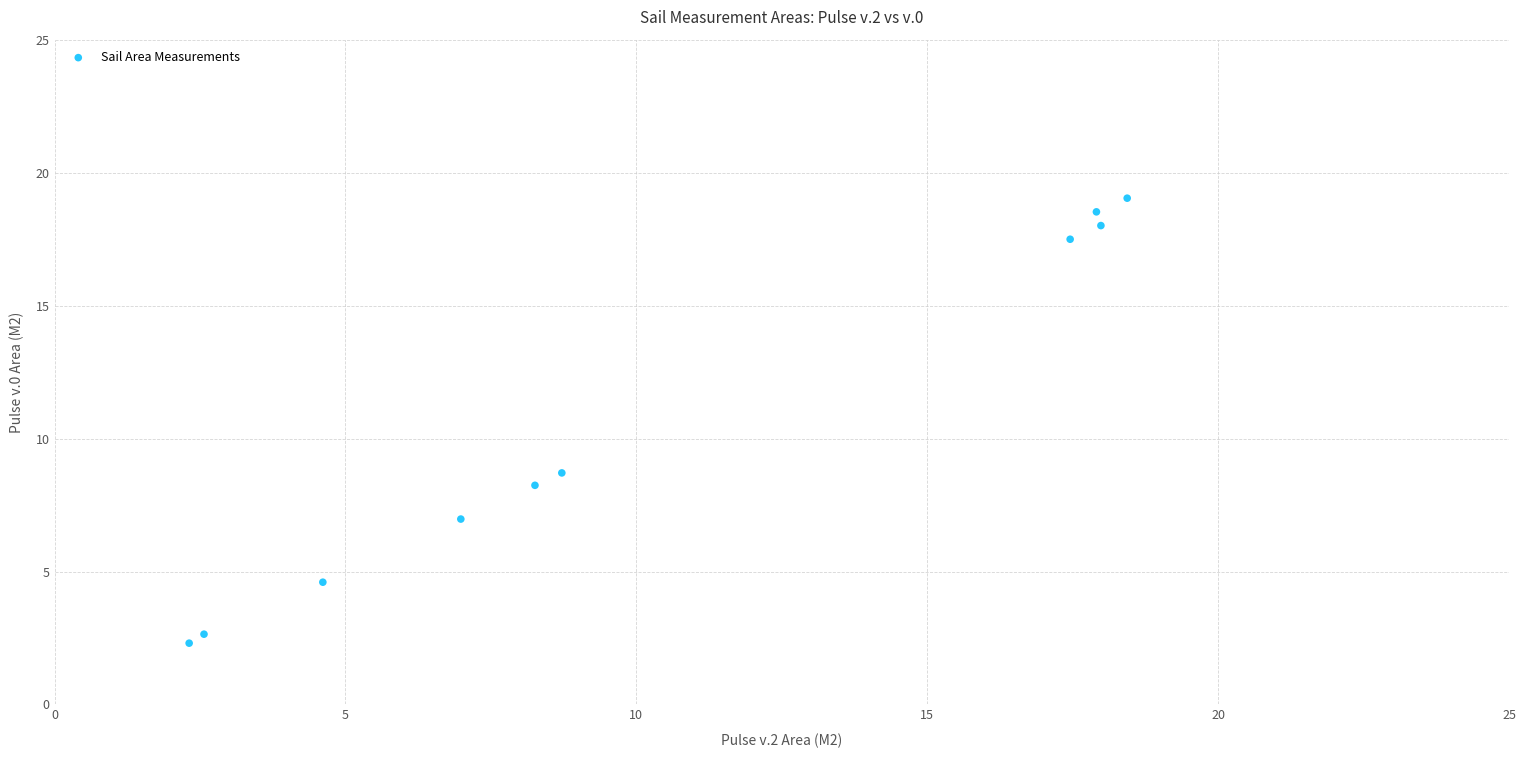

What is the average X value?

10.5